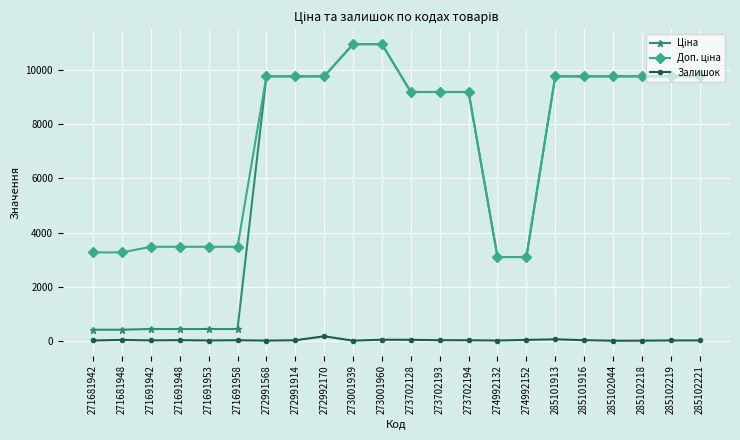

True or false: Залишок has more than 2 points higher than both neighbors.

True